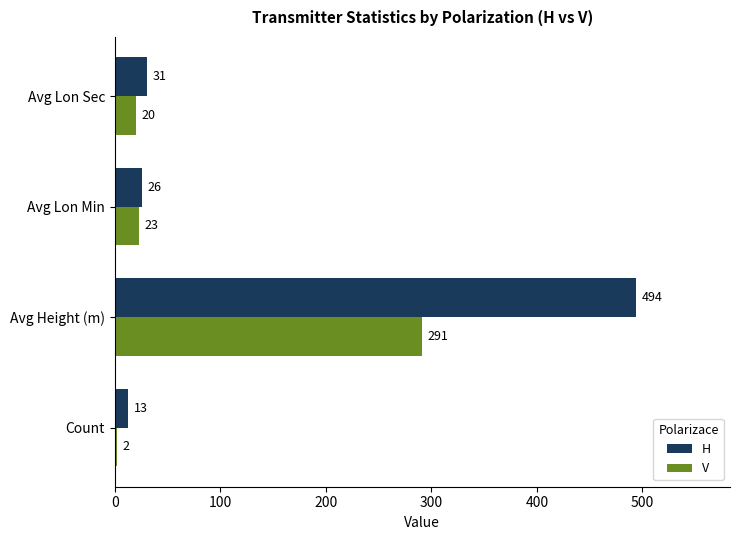

How many data points in H are less than 31?

2